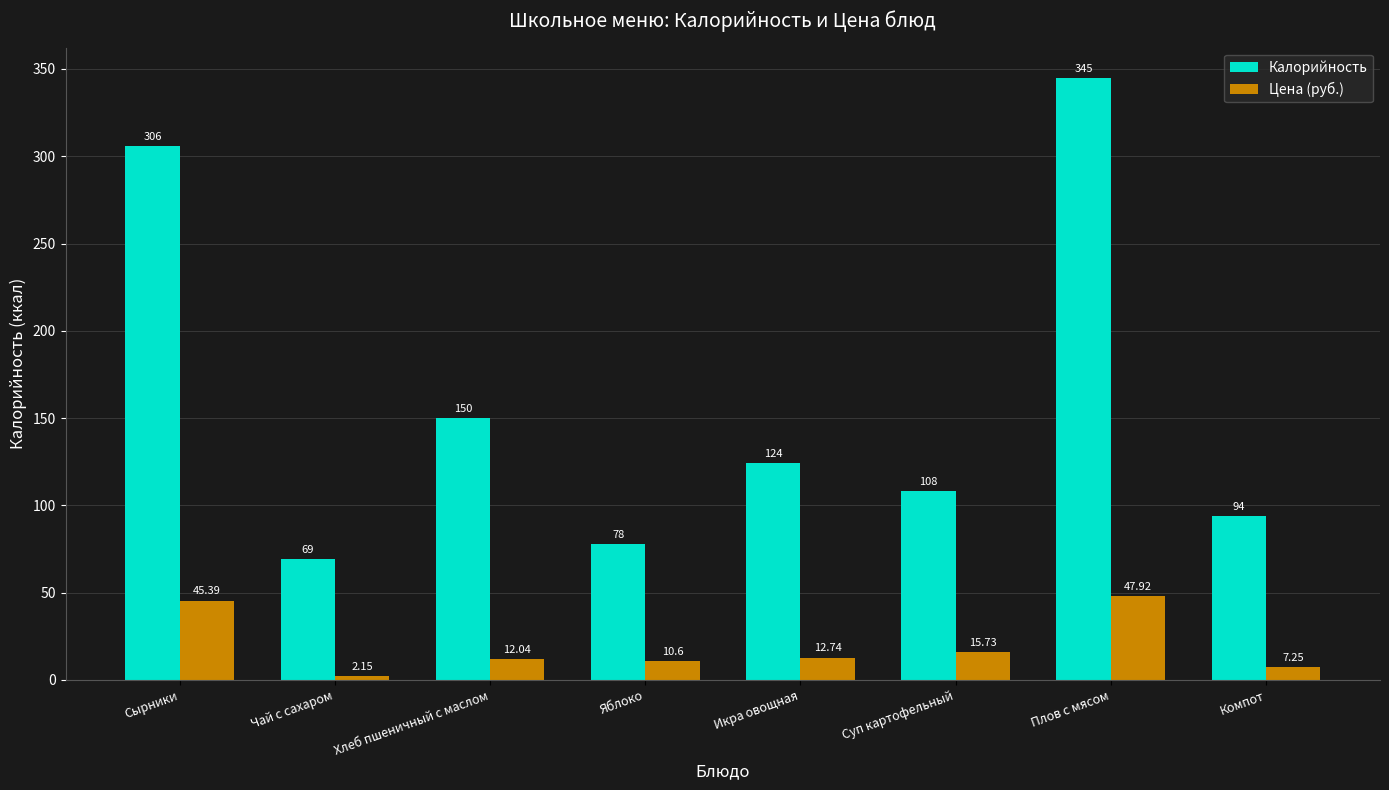

True or false: Калорийность has a value of 82.2 at Хлеб пшеничный с маслом.

False